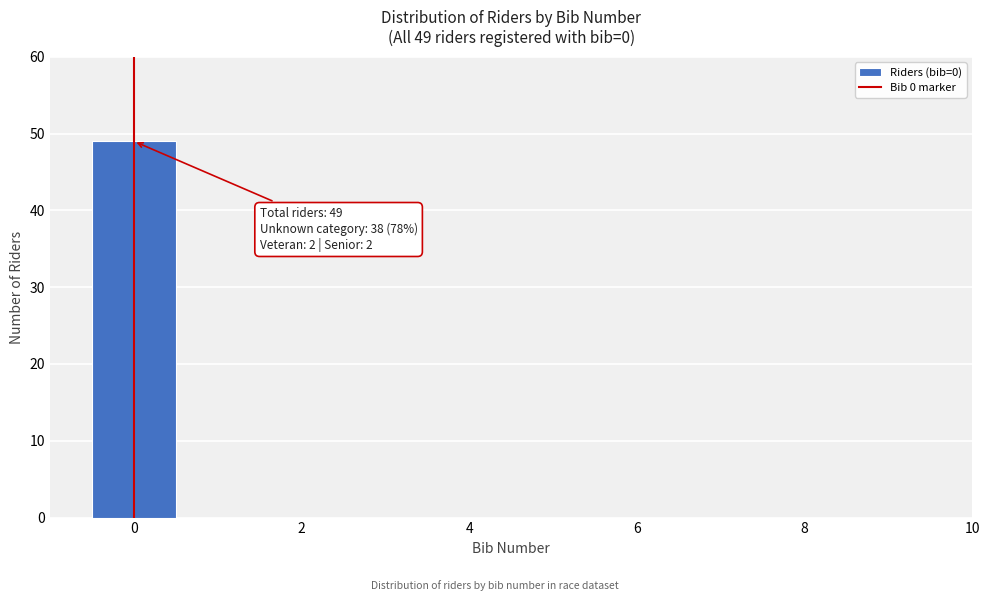

Which range on the x-axis has the tallest bar?

-0.5 to 0.5